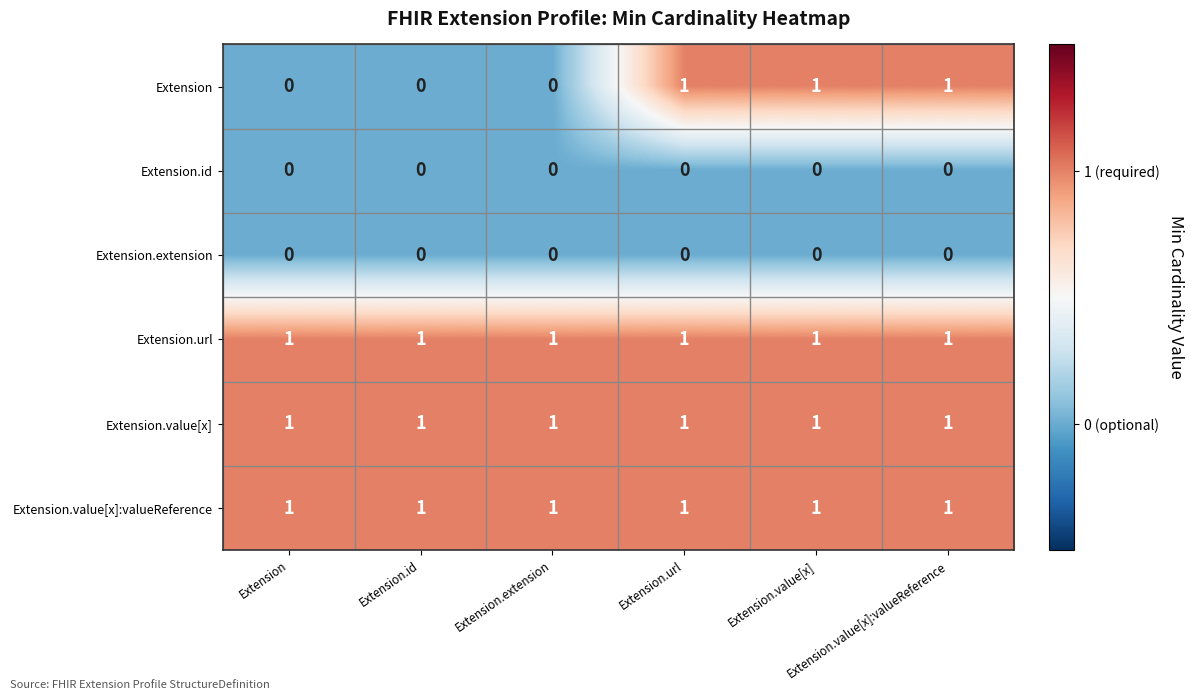

Count the number of data series in this chart.

6